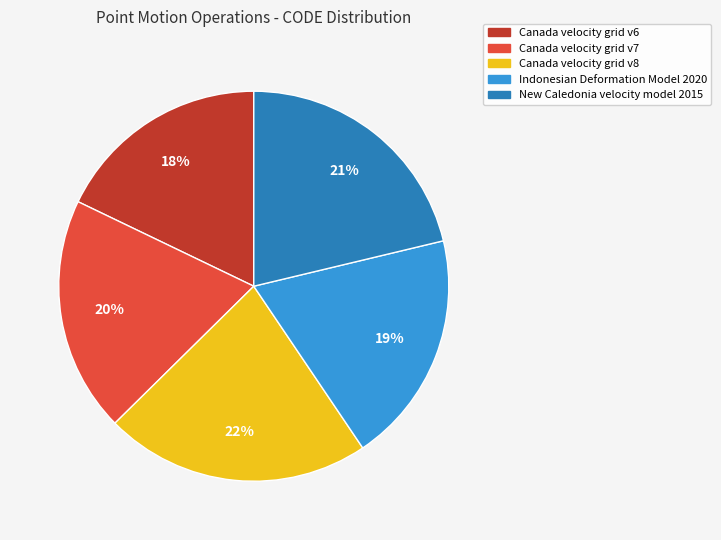

What percentage is the New Caledonia velocity model 2015 slice, to the nearest percent?

21%